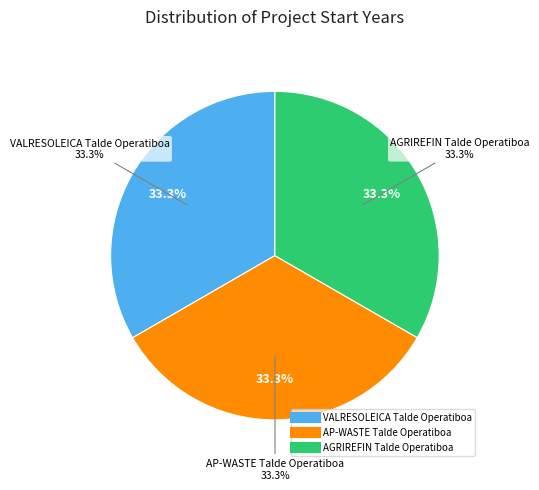

What percentage do AGRIREFIN Talde Operatiboa and VALRESOLEICA Talde Operatiboa together represent?

66.7%